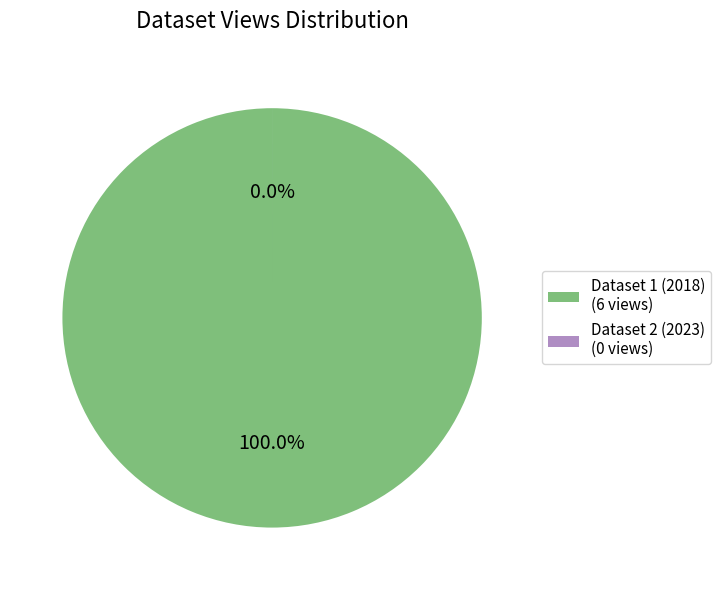

How many slices are in this pie chart?

2